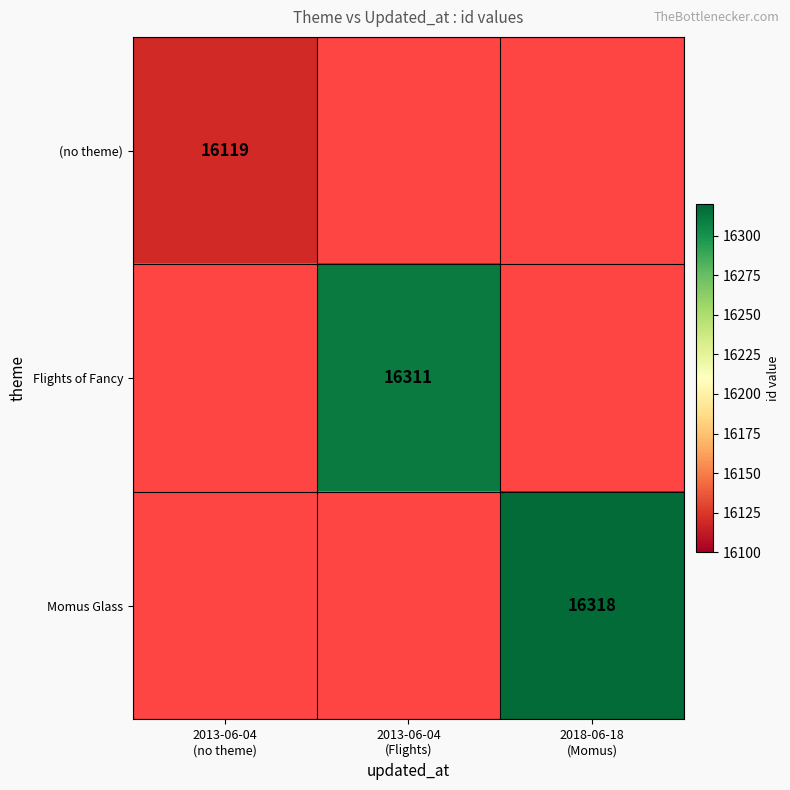

What is the smallest value displayed?

16119.0